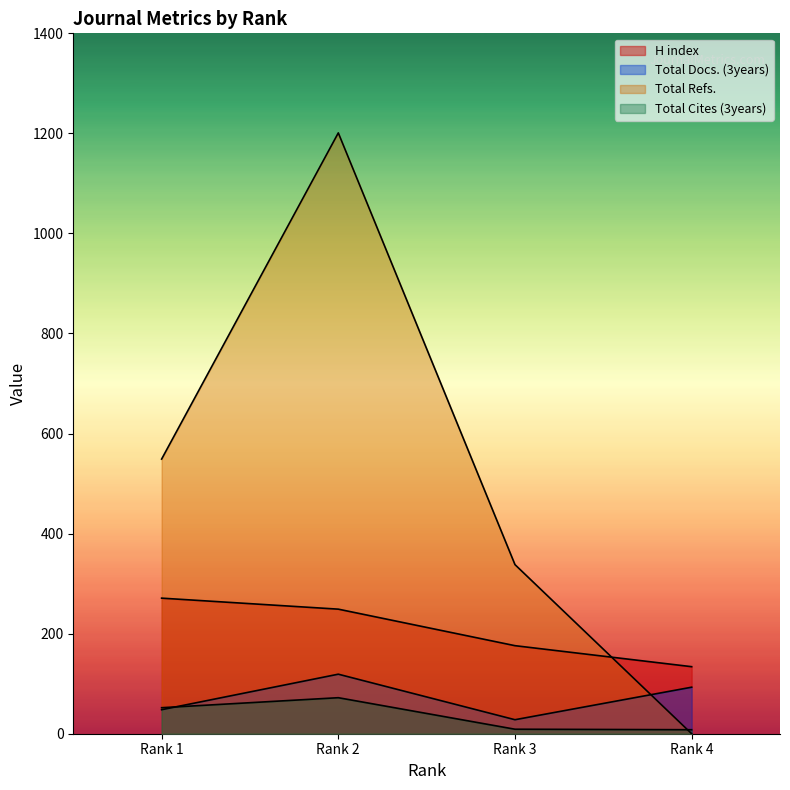

The Total Cites (3years) series shows 20 at Rank 1. True or false?

False